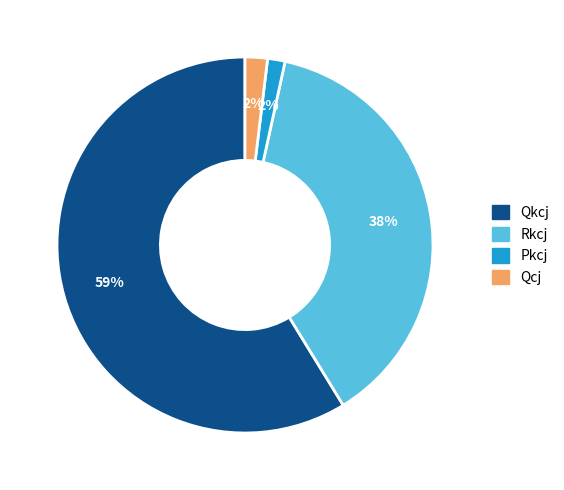

Does any single category account for the majority?

Yes